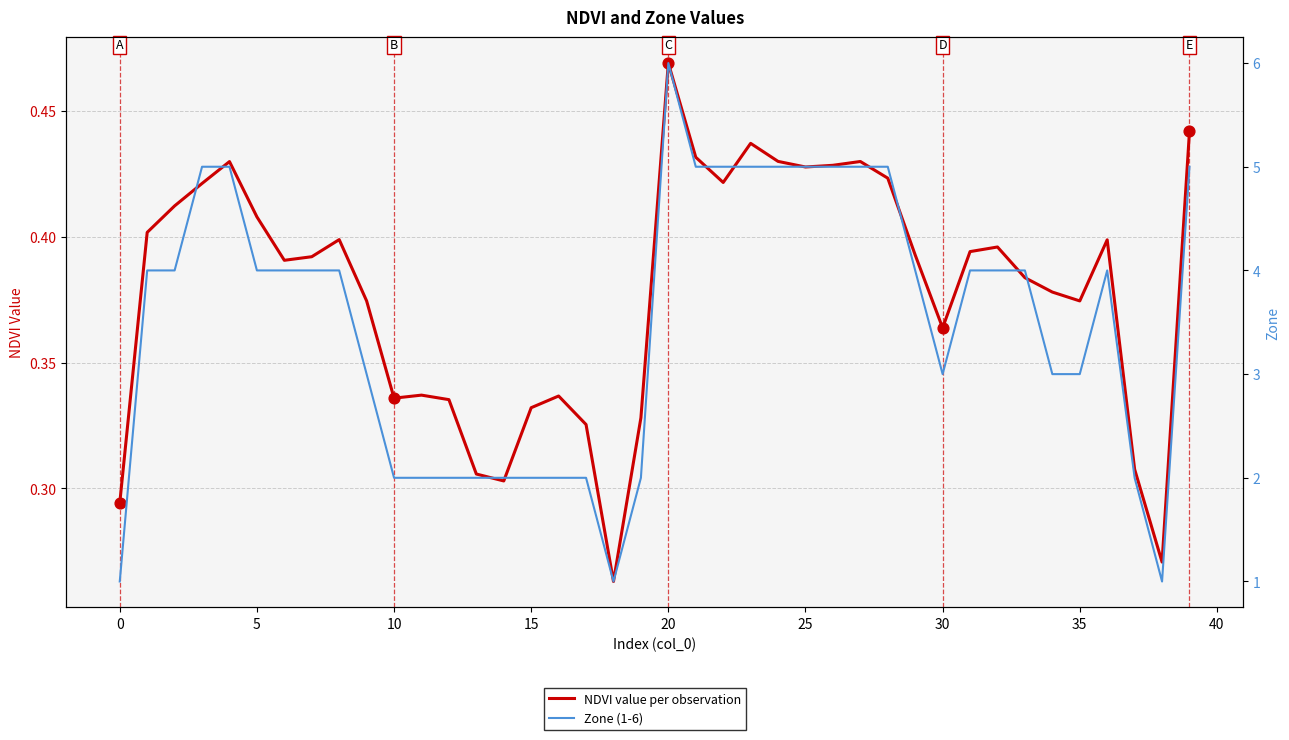

Is the value of Zone (1-6) at 24 greater than the value of NDVI value per observation at 38?

Yes